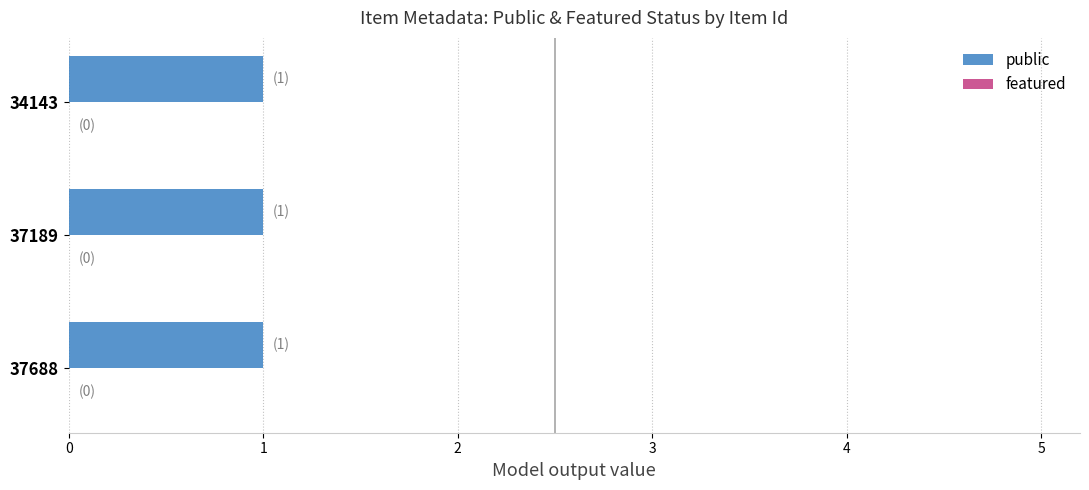

Between 37688 and 37189, which is larger?

37688